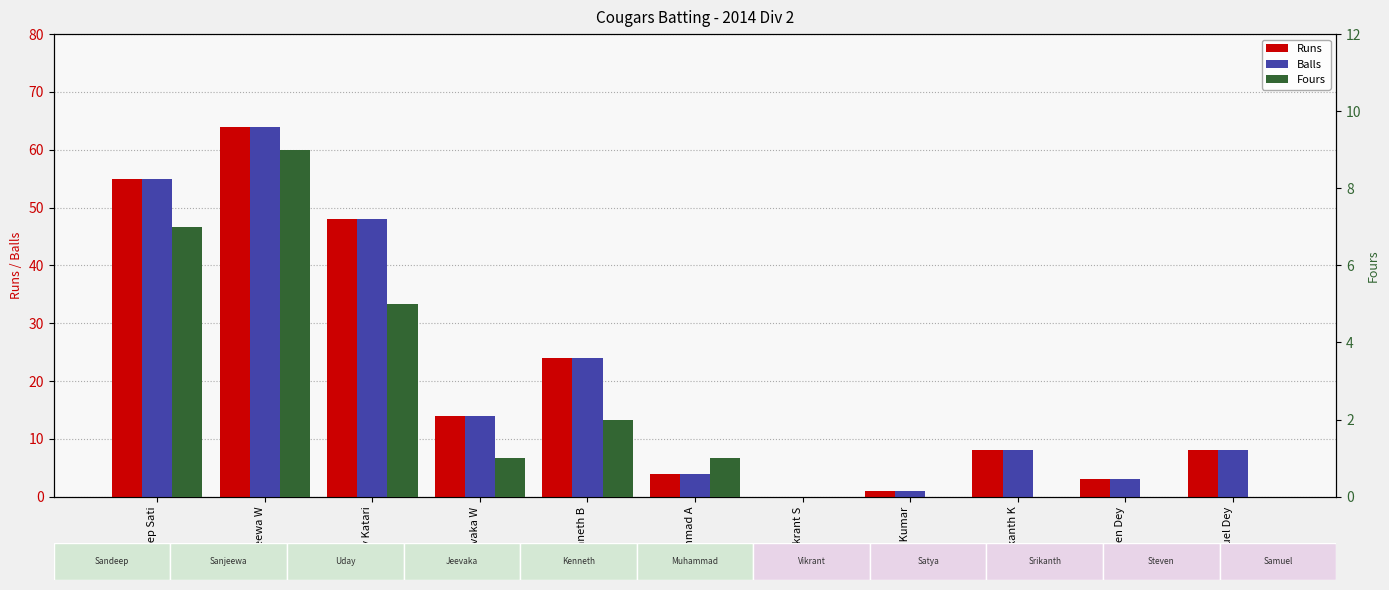

Between Steven Dey and Uday Katari, which is larger?

Uday Katari